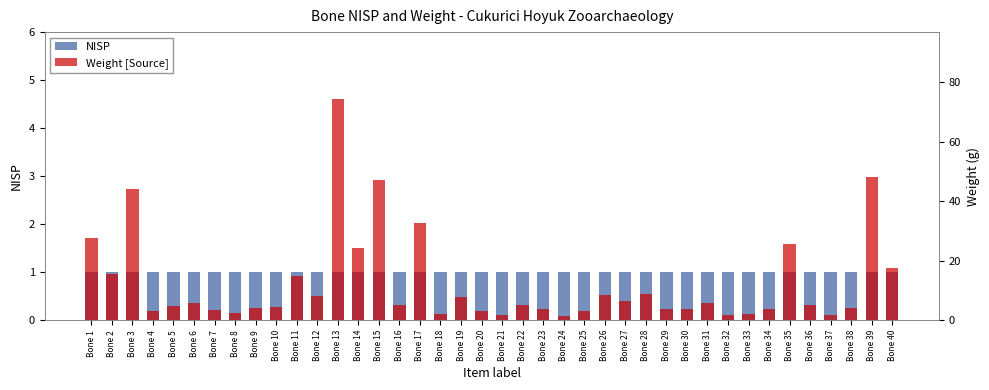

Is the value of Weight [Source] at Bone 10 greater than the value of NISP at Bone 37?

Yes